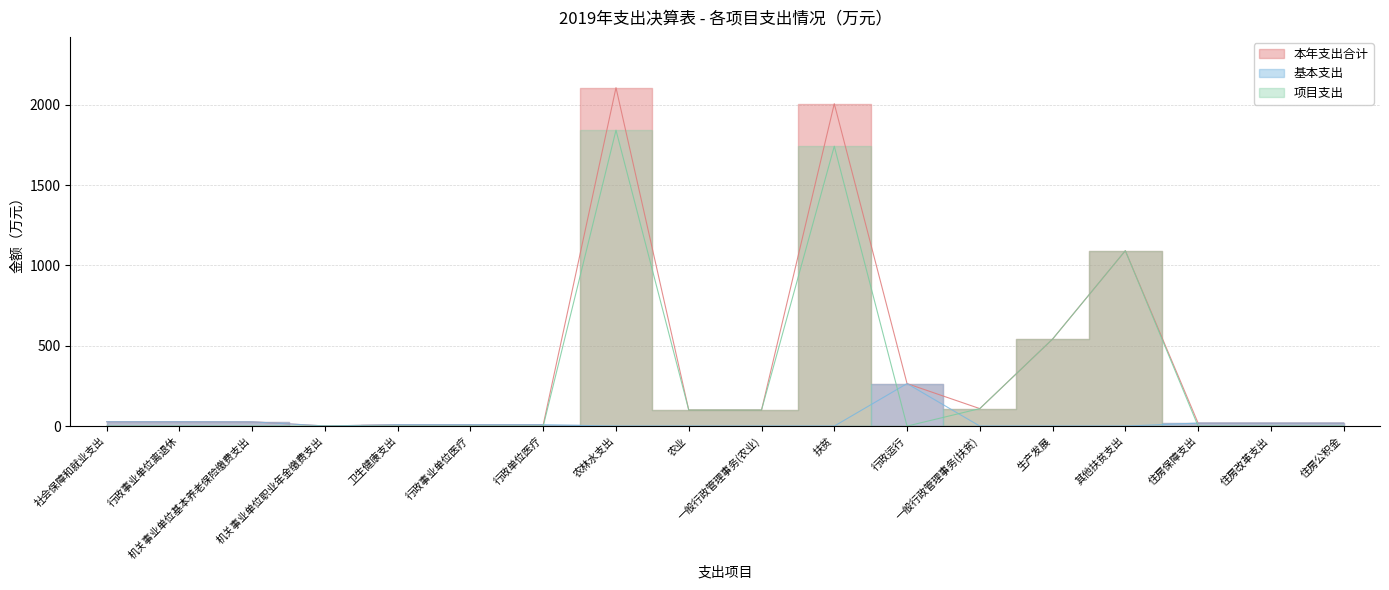

Where does the 本年支出合计 series first go above 27?

社会保障和就业支出